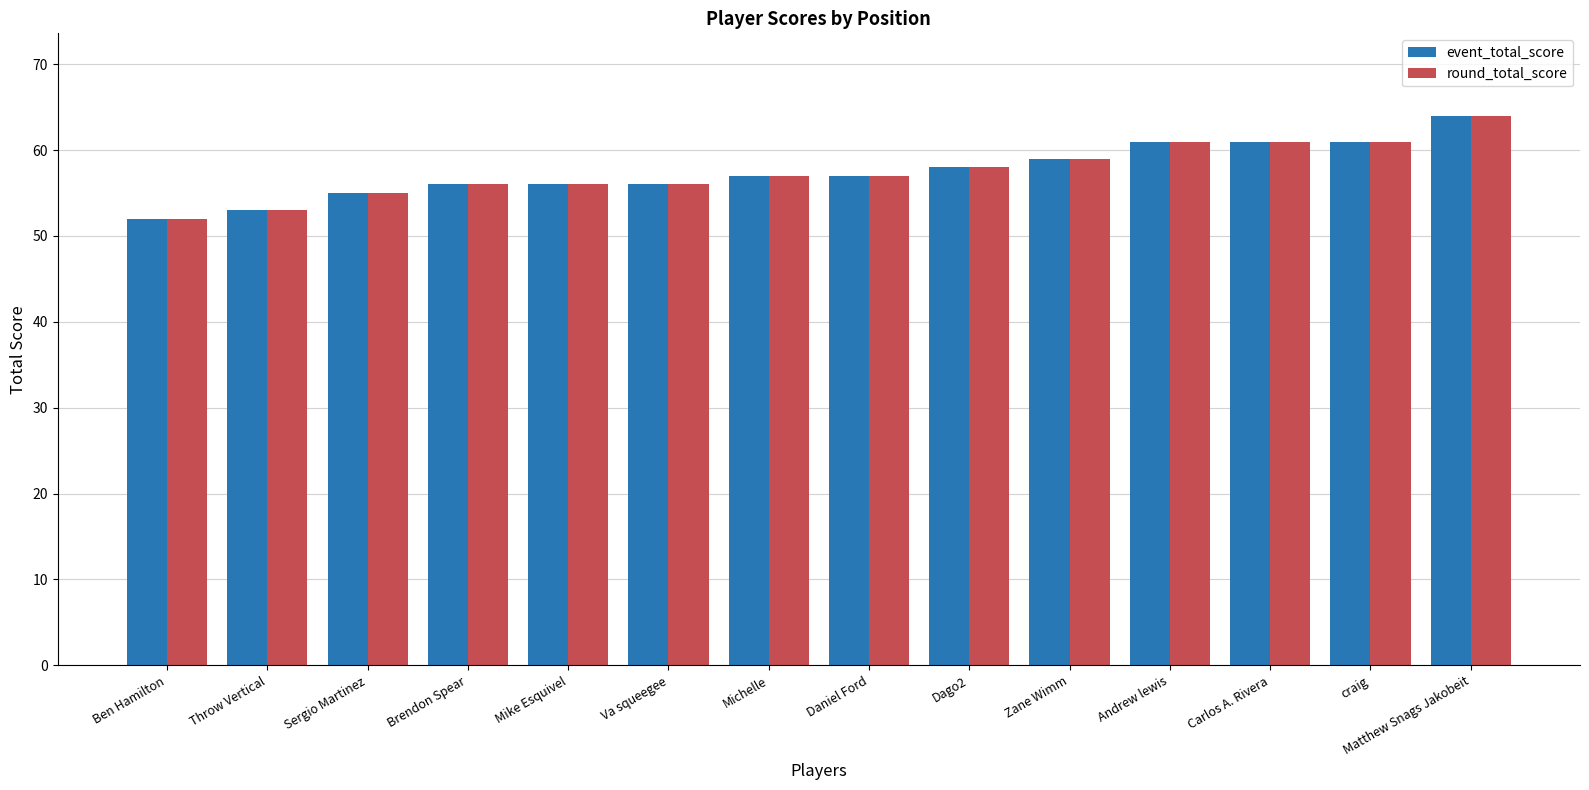

At which category is the sum across all series the highest?

Matthew Snags Jakobeit